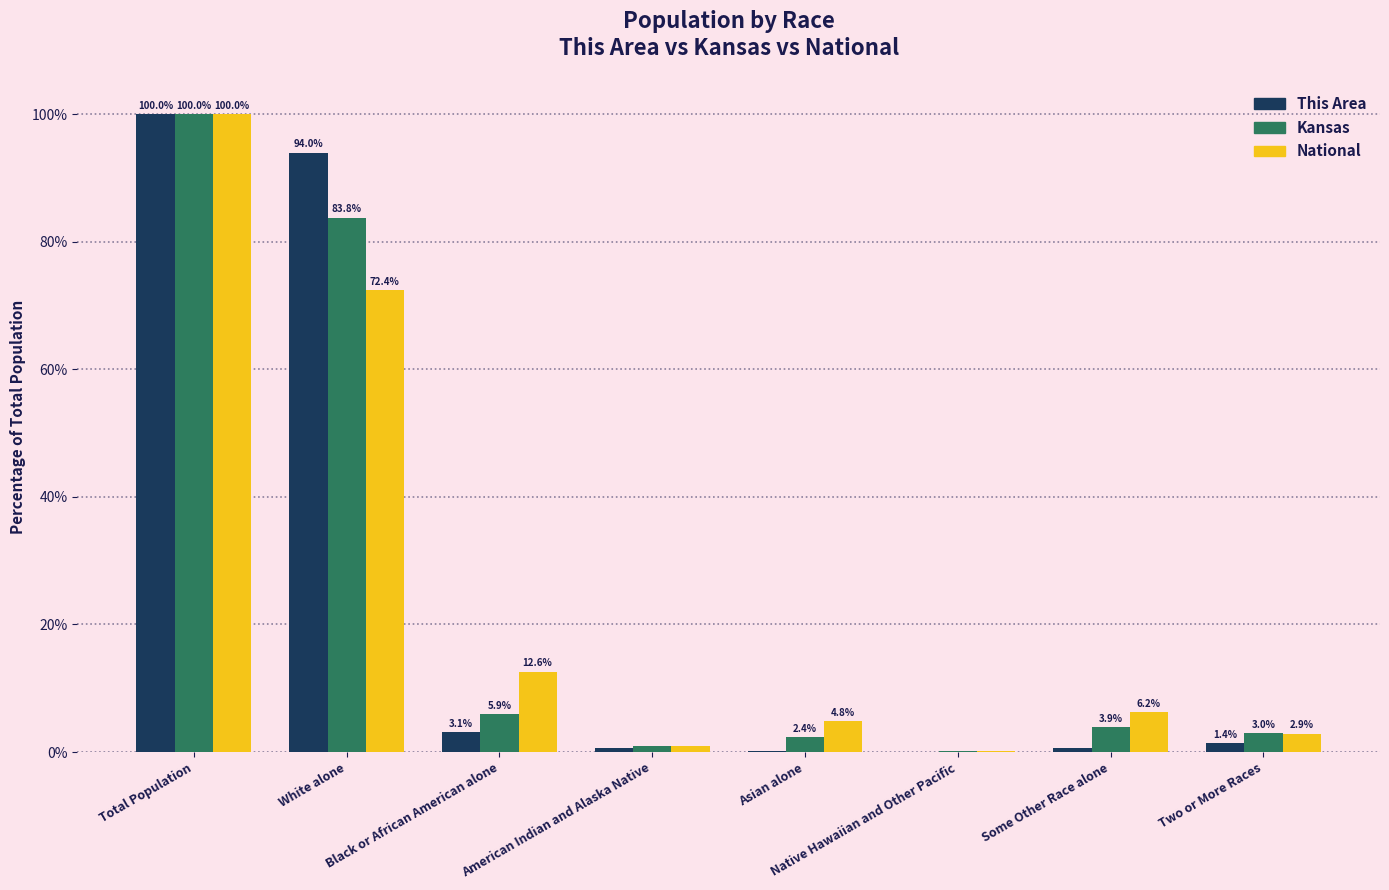

Which series has the largest total across all categories?

Kansas